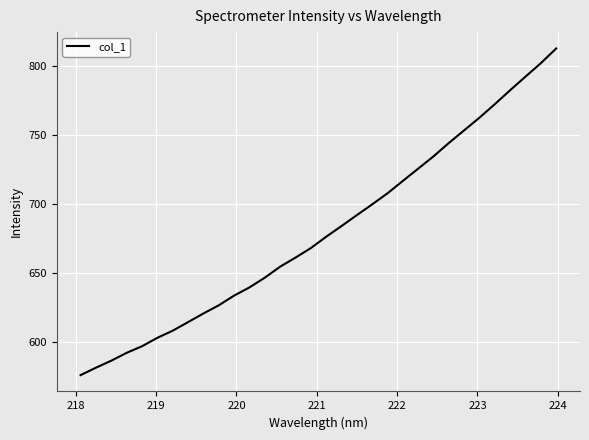

Is this an area chart (filled region under the line)?

No